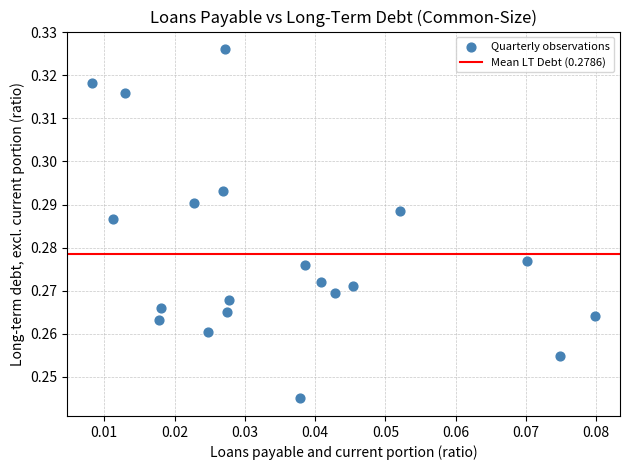

How many points are shown in the scatter plot?

20